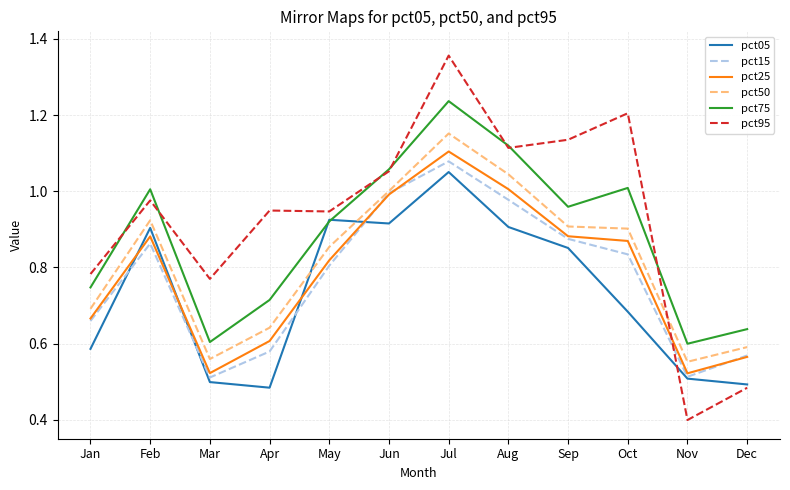

Which series has the largest total across all categories?

pct95